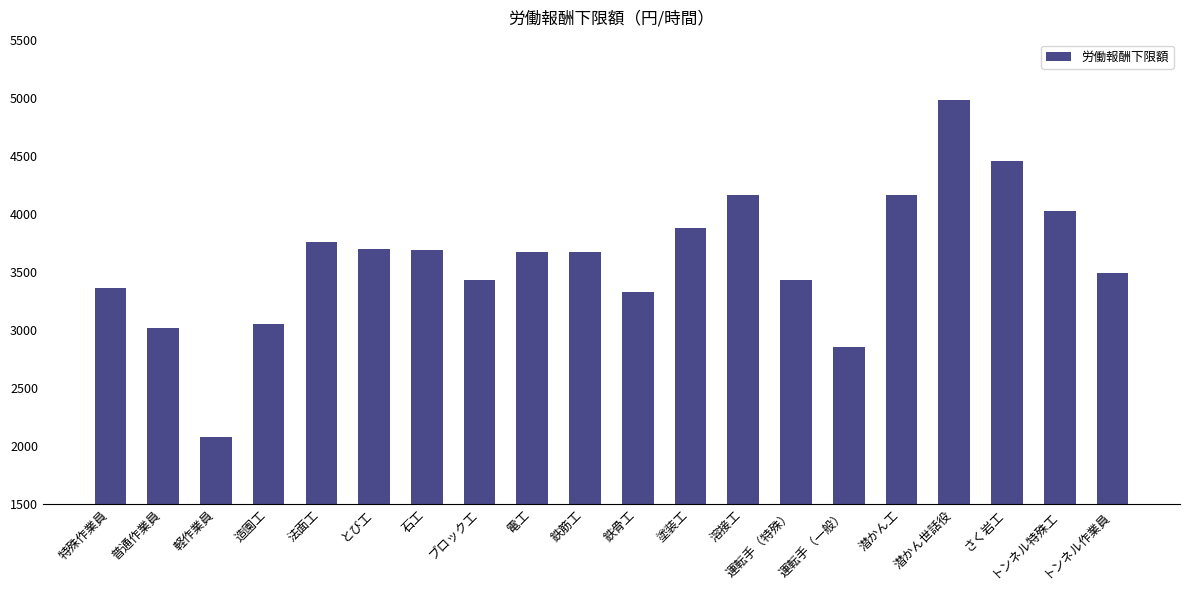

Which label corresponds to the smallest value in the chart?

軽作業員